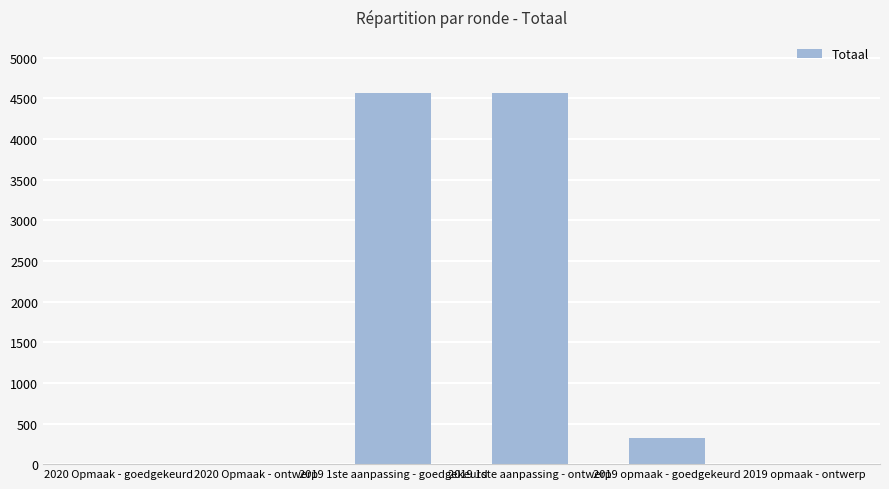

How many data points does each series have?

6